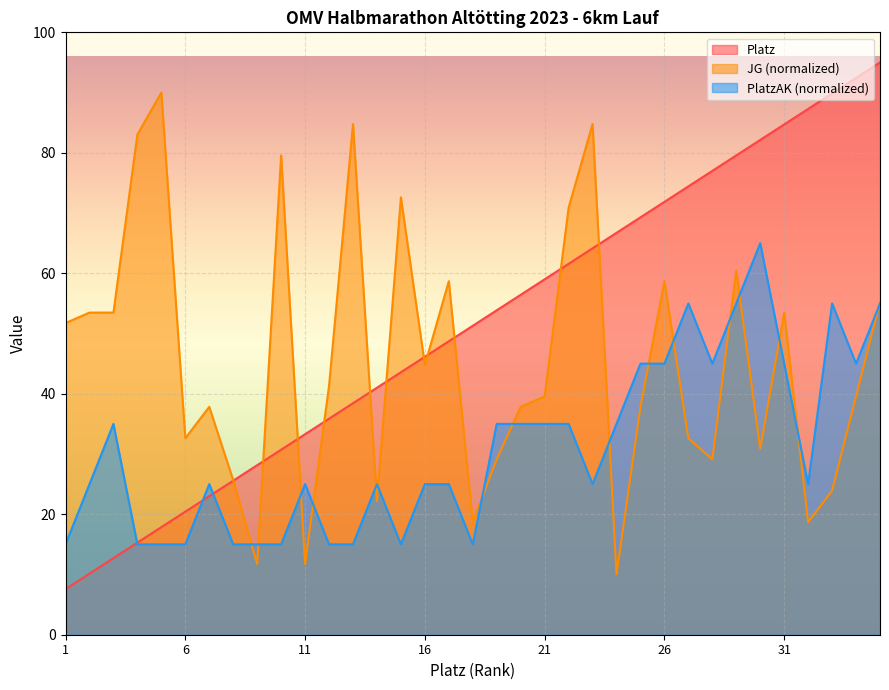

What is the difference between the maximum and minimum values in the PlatzAK series?

50.0